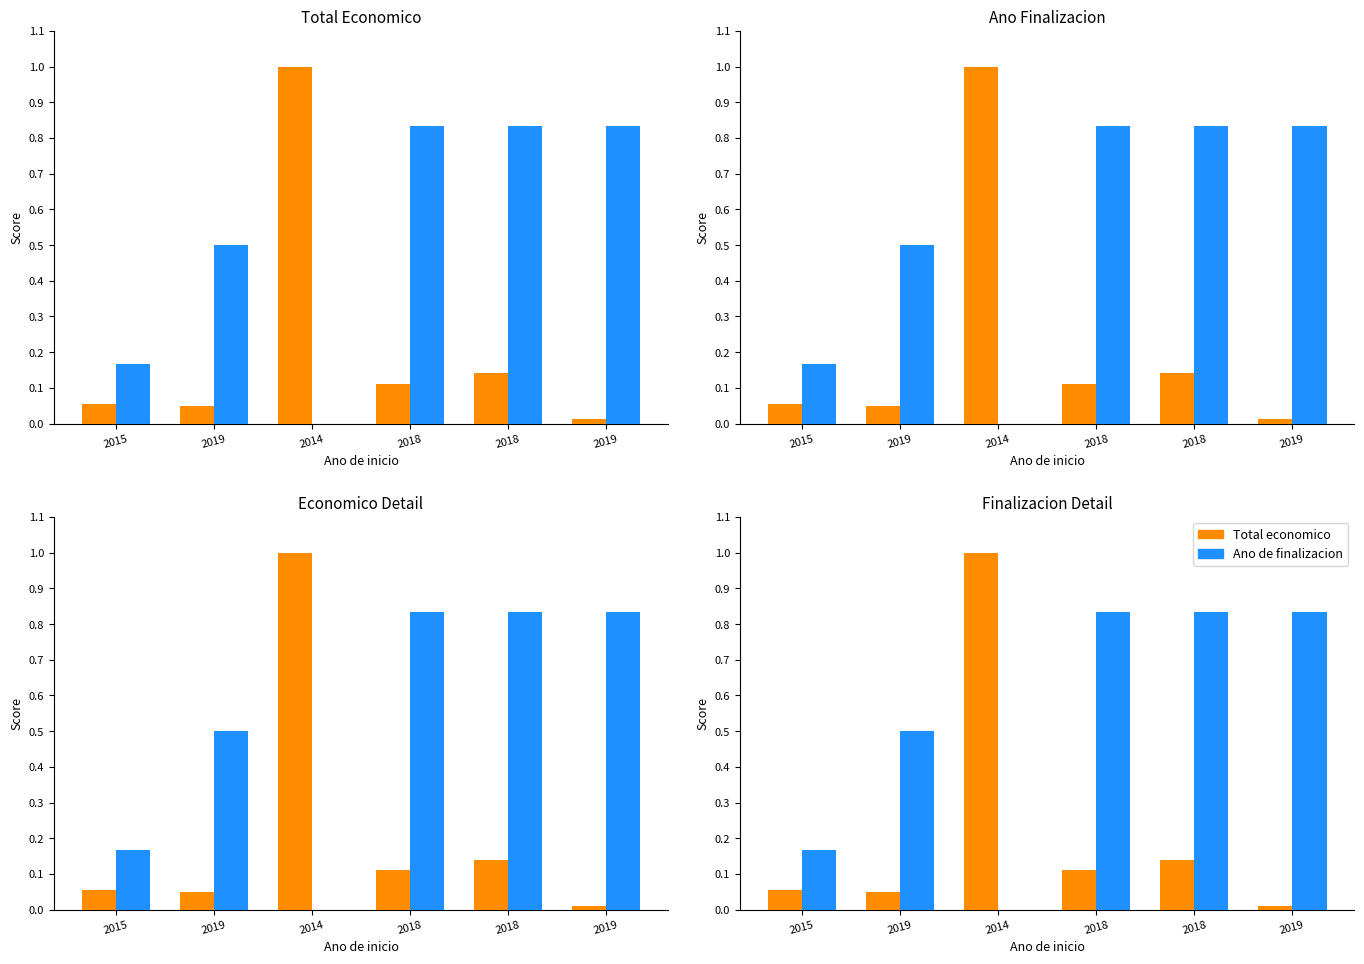

At which category does the chart reach its peak across all series?

2014